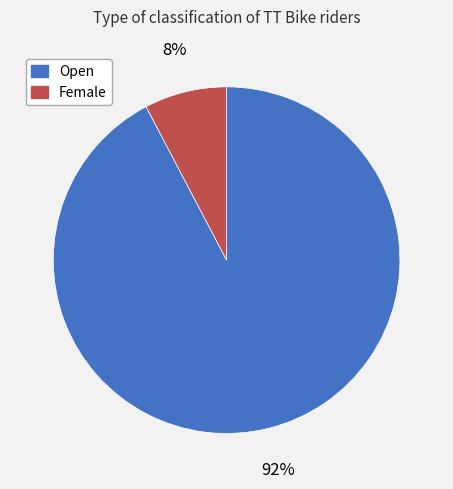

What percentage is the Open slice, to the nearest percent?

92%